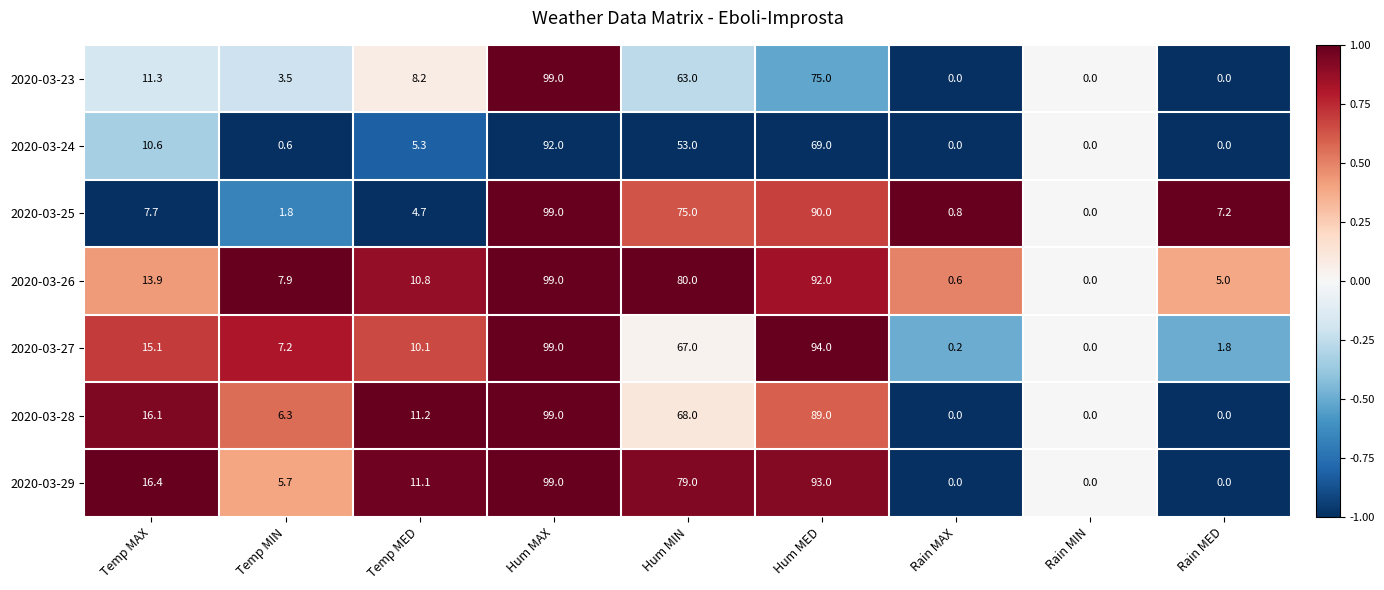

What is the sum of all 2020-03-26 values?

309.2